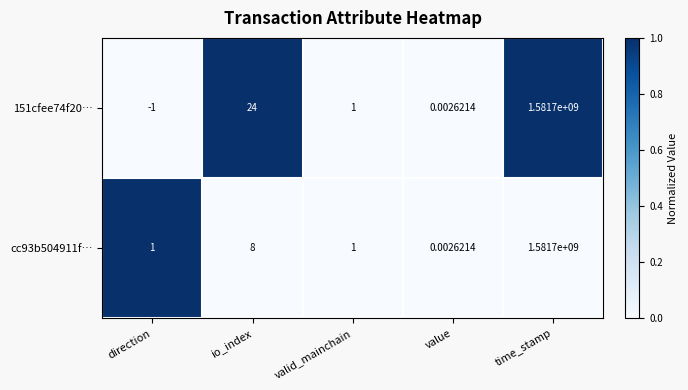

At which label does 151cfee74f20… first exceed 1?

io_index